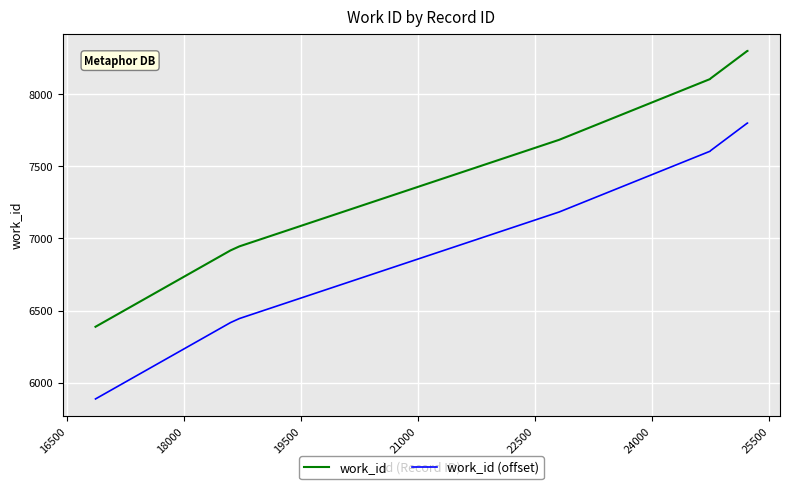

True or false: work_id (offset) and work_id intersect in this chart.

False